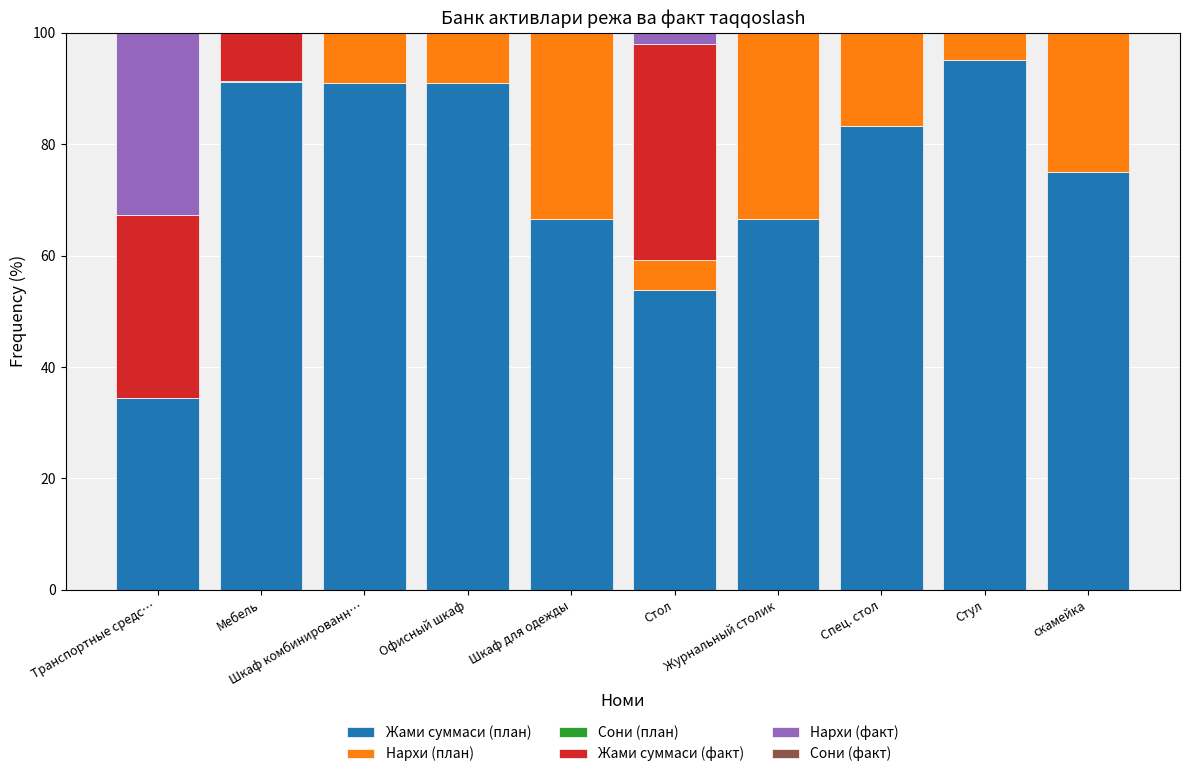

What is the maximum value for Жами суммаси (план)?

95.1